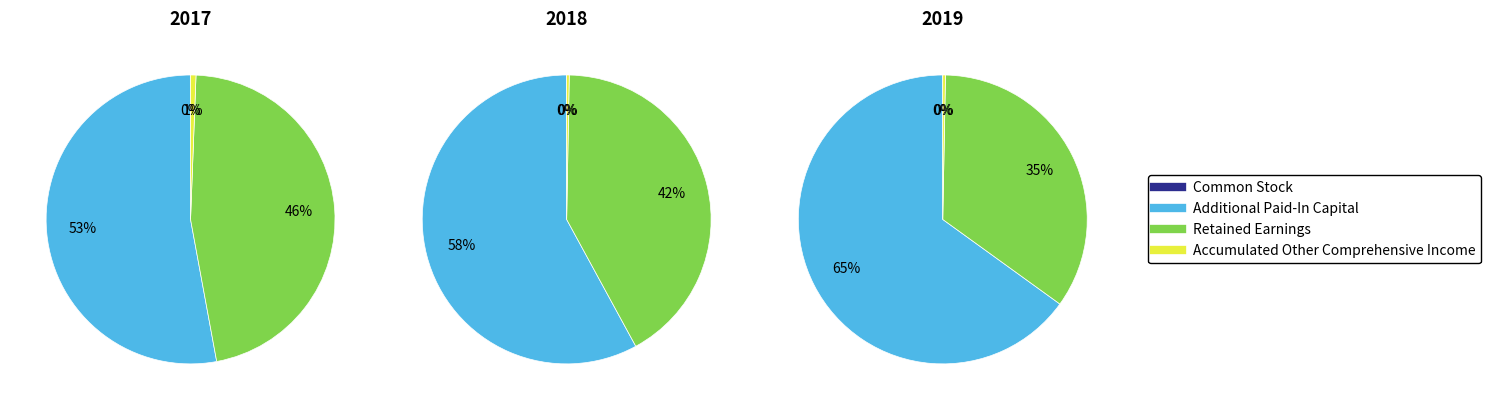

What is the difference between the highest and lowest values at Additional Paid-In Capital?

6501